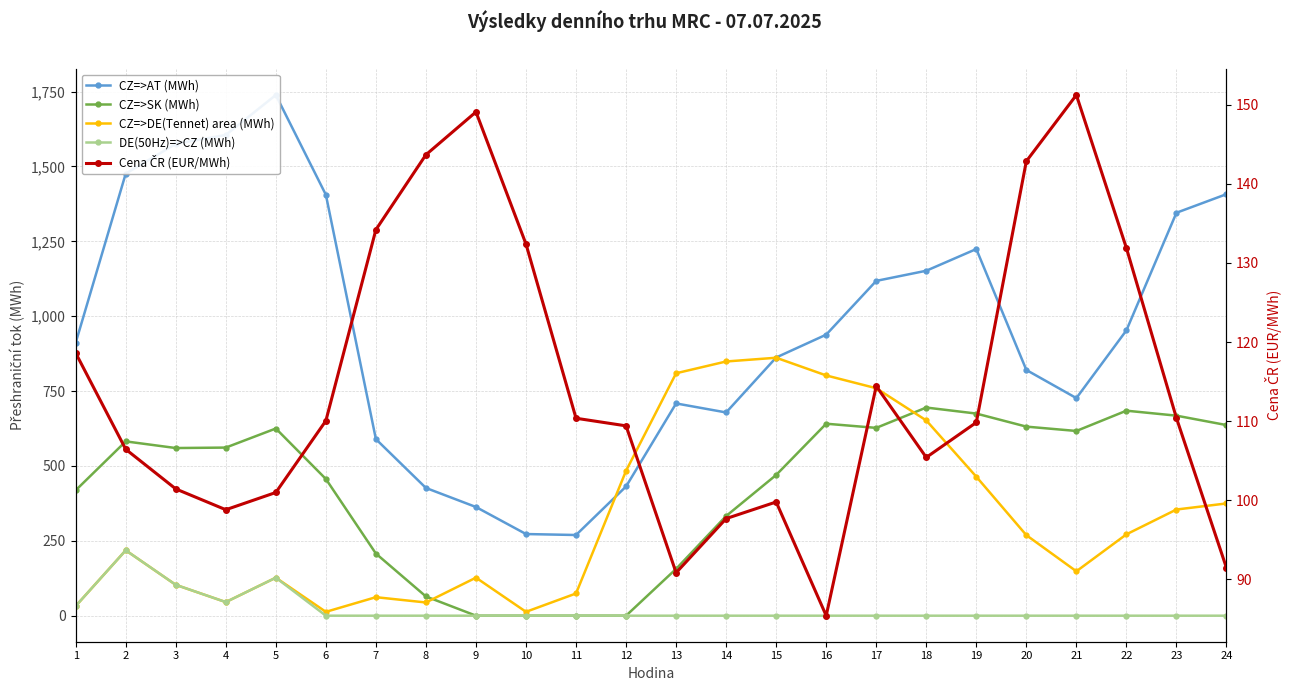

At which category is the sum across all series the highest?

5